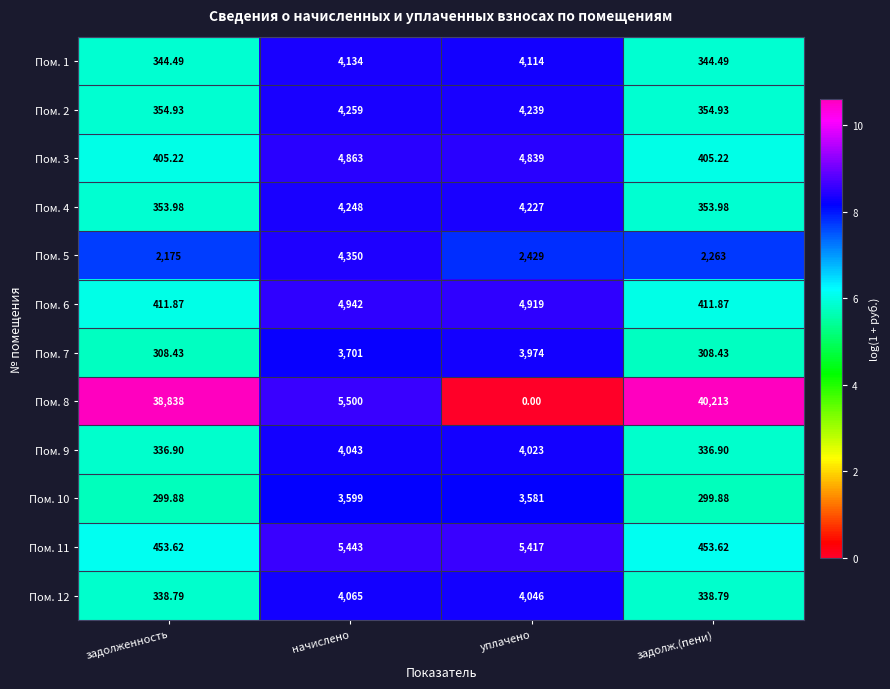

At which category is the sum across all series the highest?

начислено